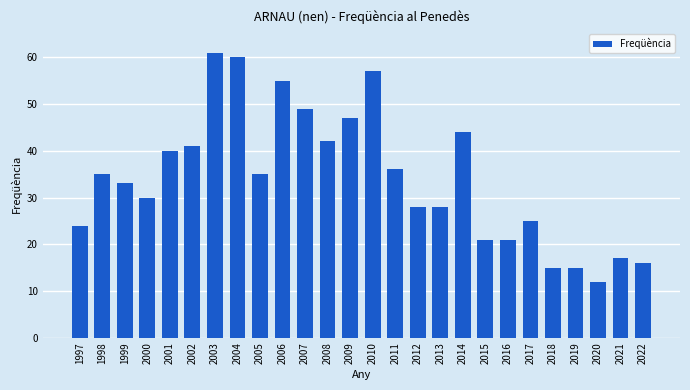

What is the difference between the maximum and minimum values?

49